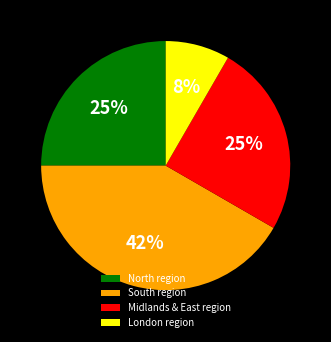

How many slices are in this pie chart?

4